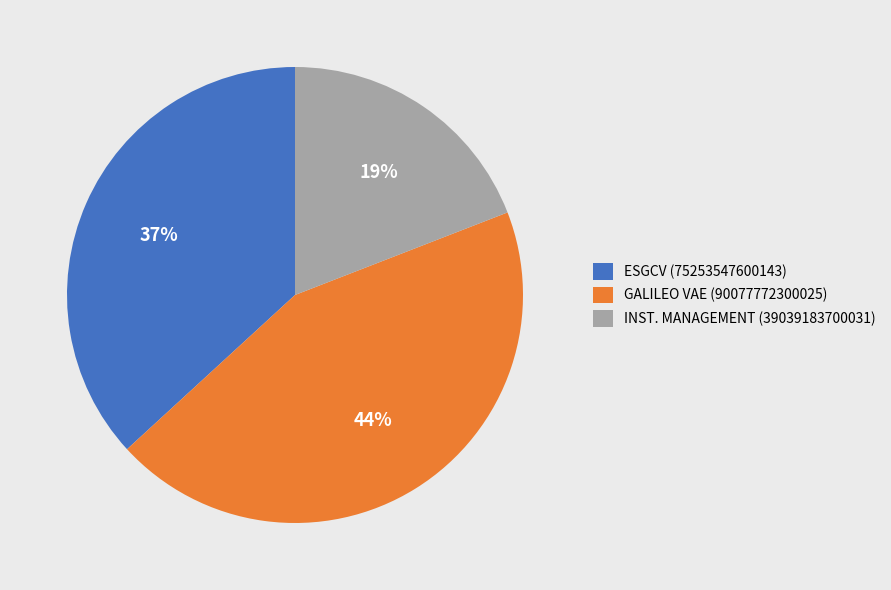

Combined, do ESGCV (75253547600143) and GALILEO VAE (90077772300025) account for over 50%?

Yes